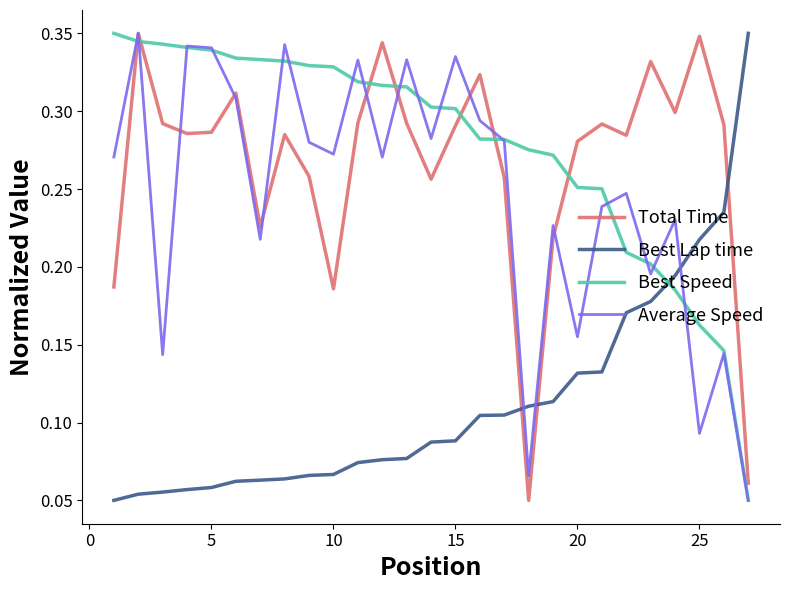

What is the sum of all Best Speed values?

7.5